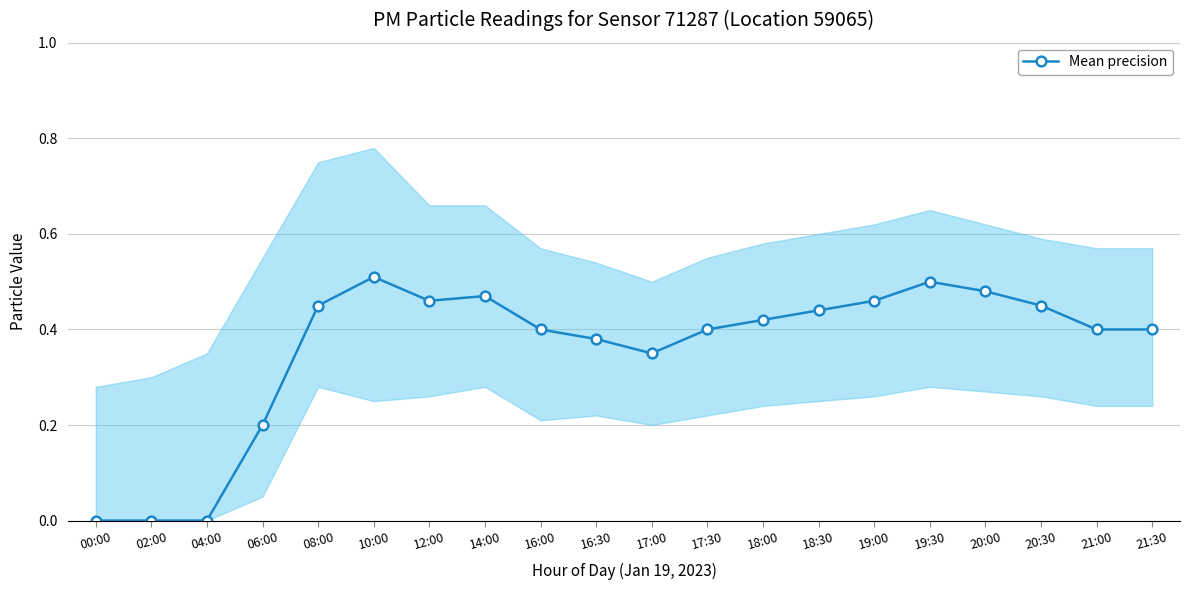

What is the average value?

0.4